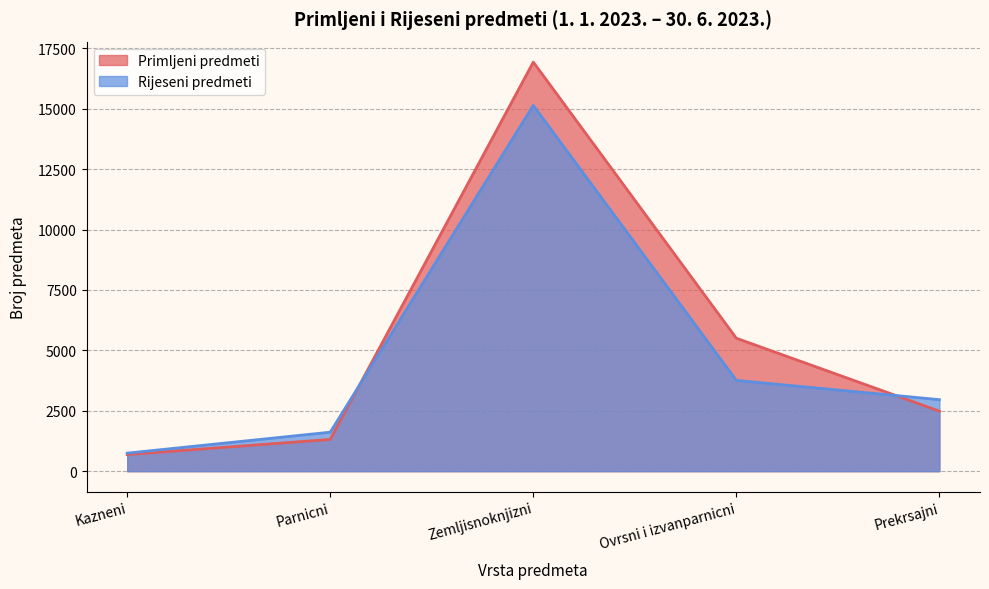

How many categories are shown in the chart?

5